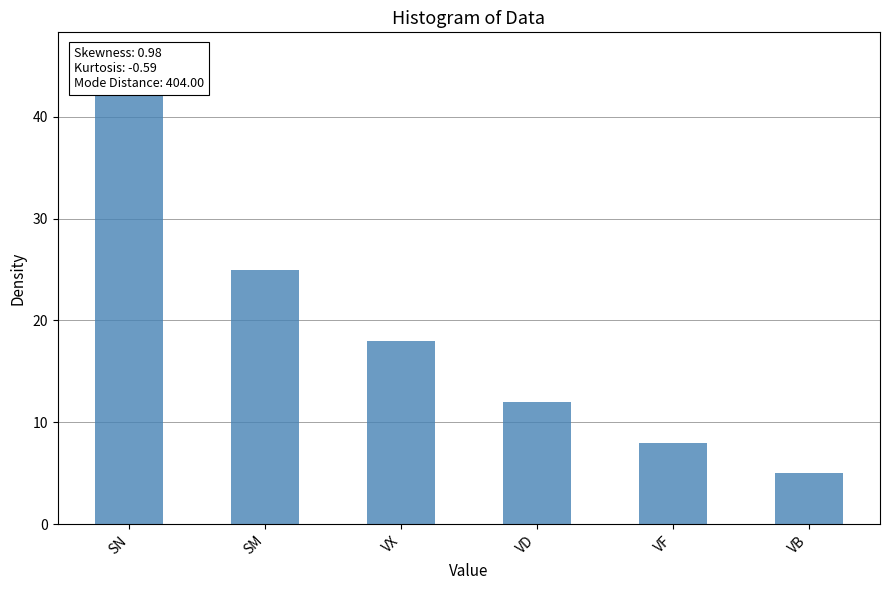

What position from the left is VF?

5